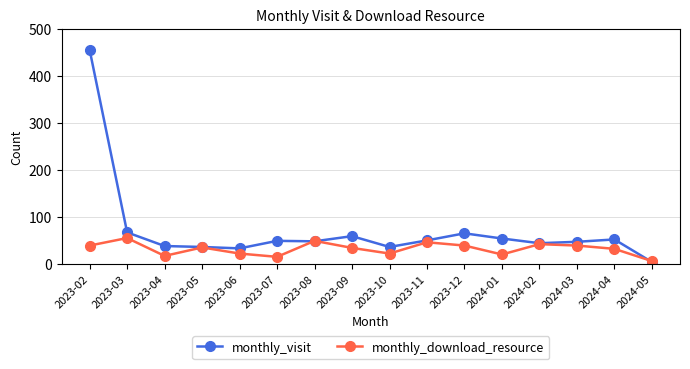

What is the difference between the highest and lowest values at 2024-04?

20